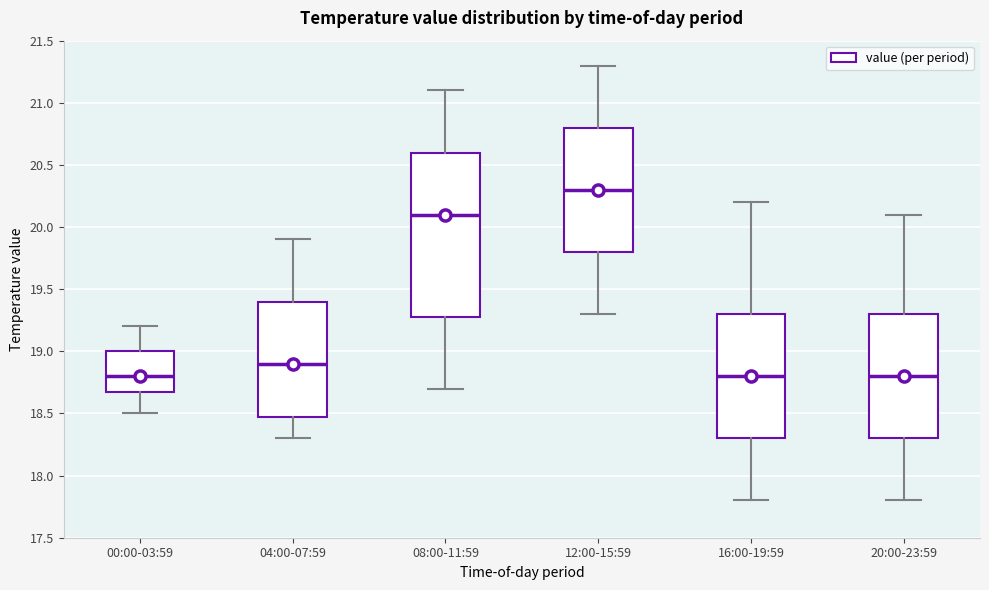

Comparing the boxes themselves (not the whiskers), which one is the tallest?

08:00-11:59